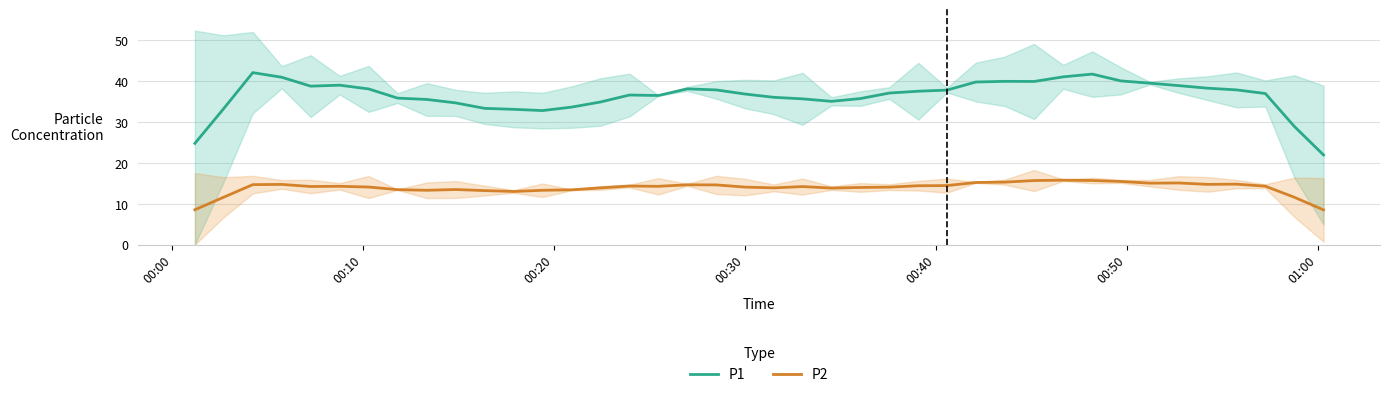

True or false: P1 and P2 cross at least once.

False